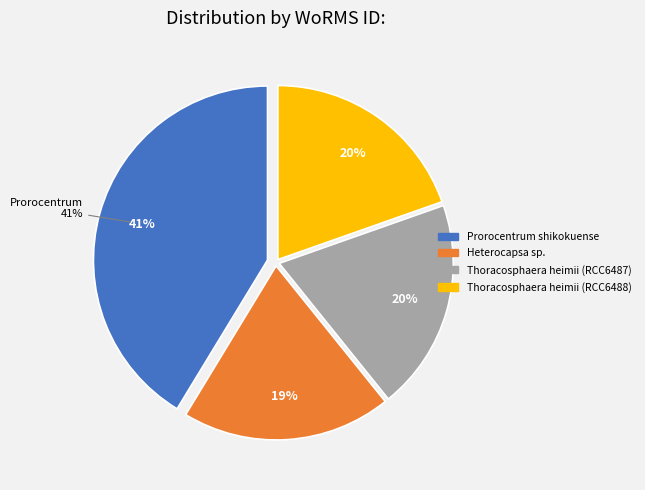

What is the smallest slice in the pie chart?

Heterocapsa sp.